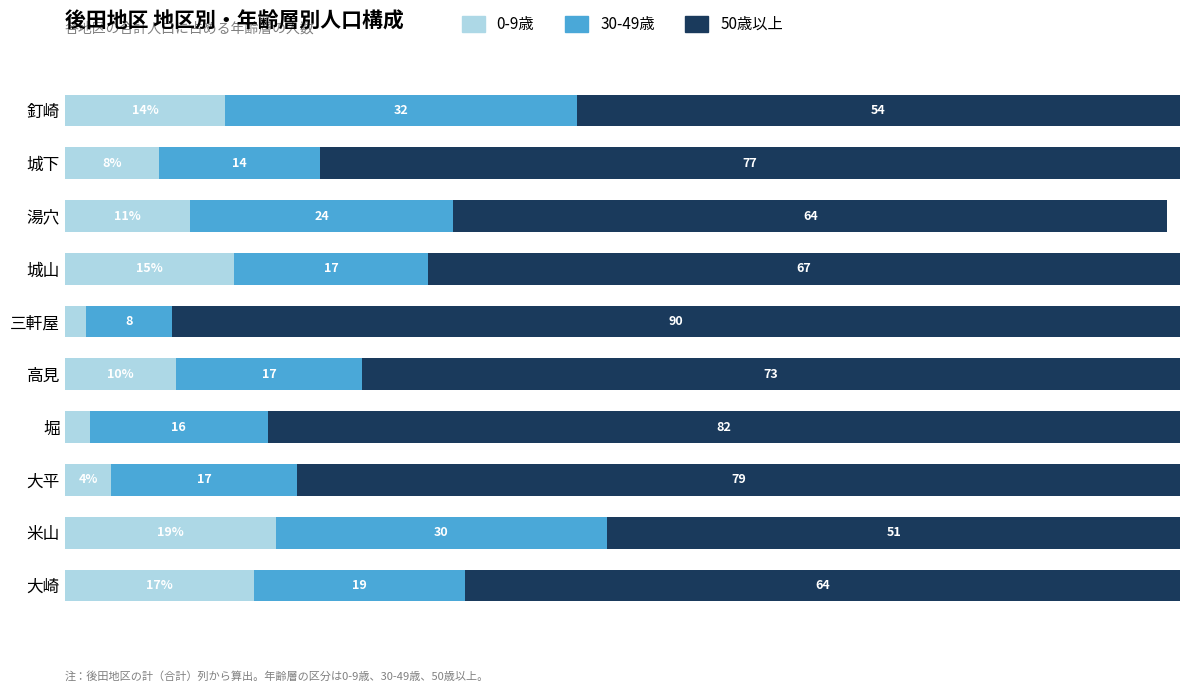

Which category has the highest value in the 0-9歳 series?

米山